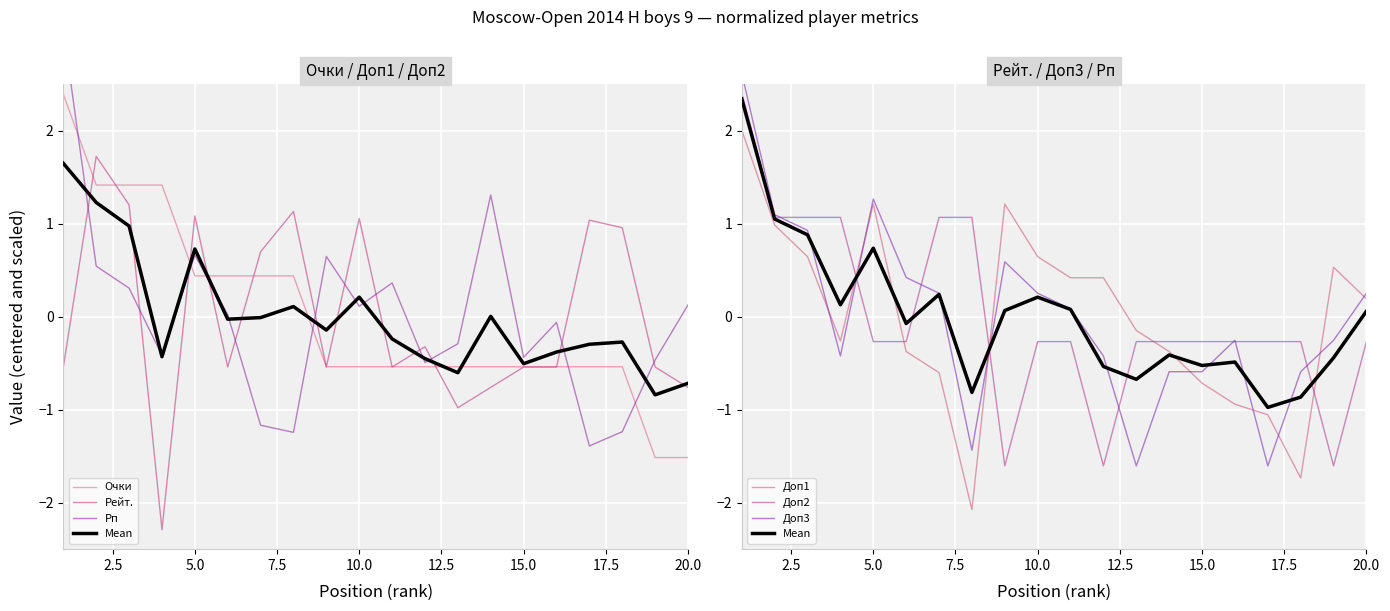

The Доп3 series shows -0.3 at 19. True or false?

True